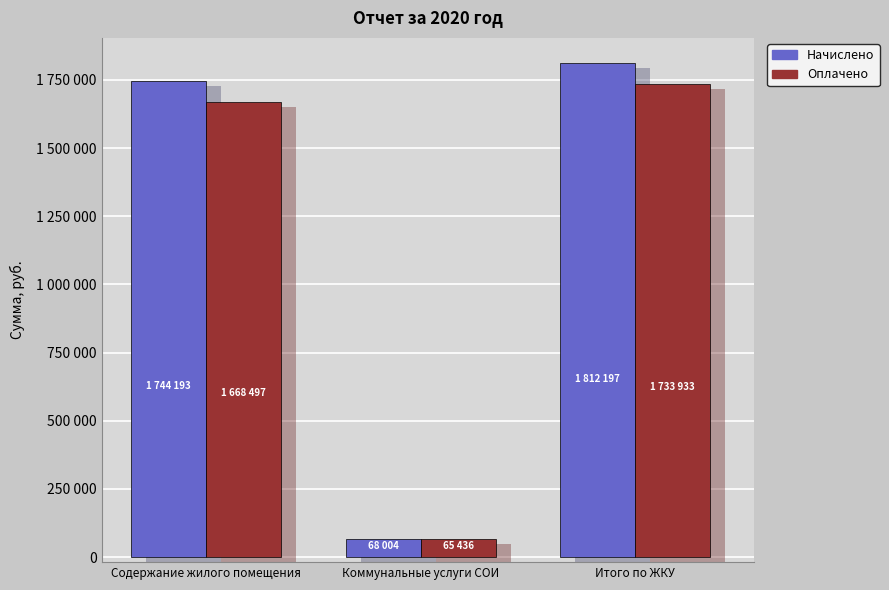

What is the smallest value displayed?

65435.9